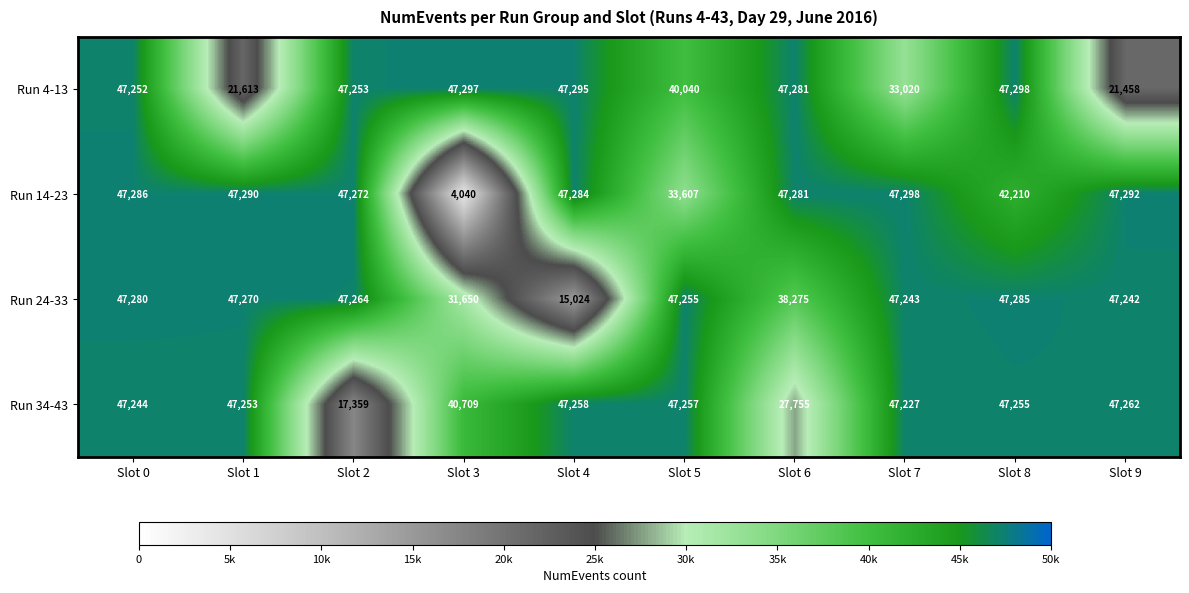

What is the difference between the Run 34-43 values at Slot 2 and Slot 7?

29868